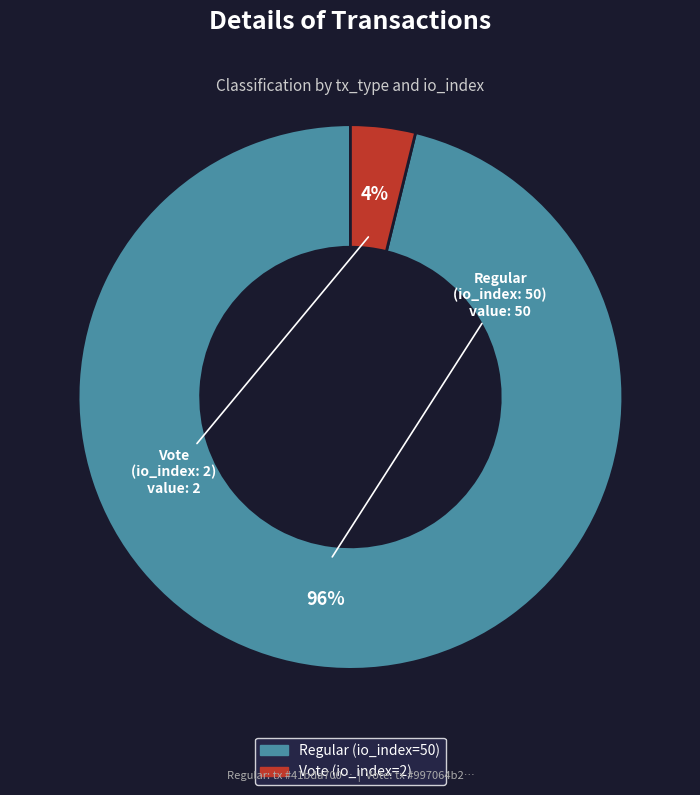

How many segments does this pie chart have?

2